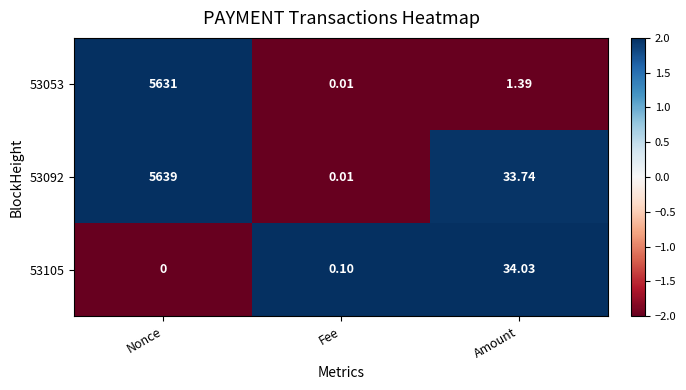

Where does the 53053 series first go above 1?

Nonce